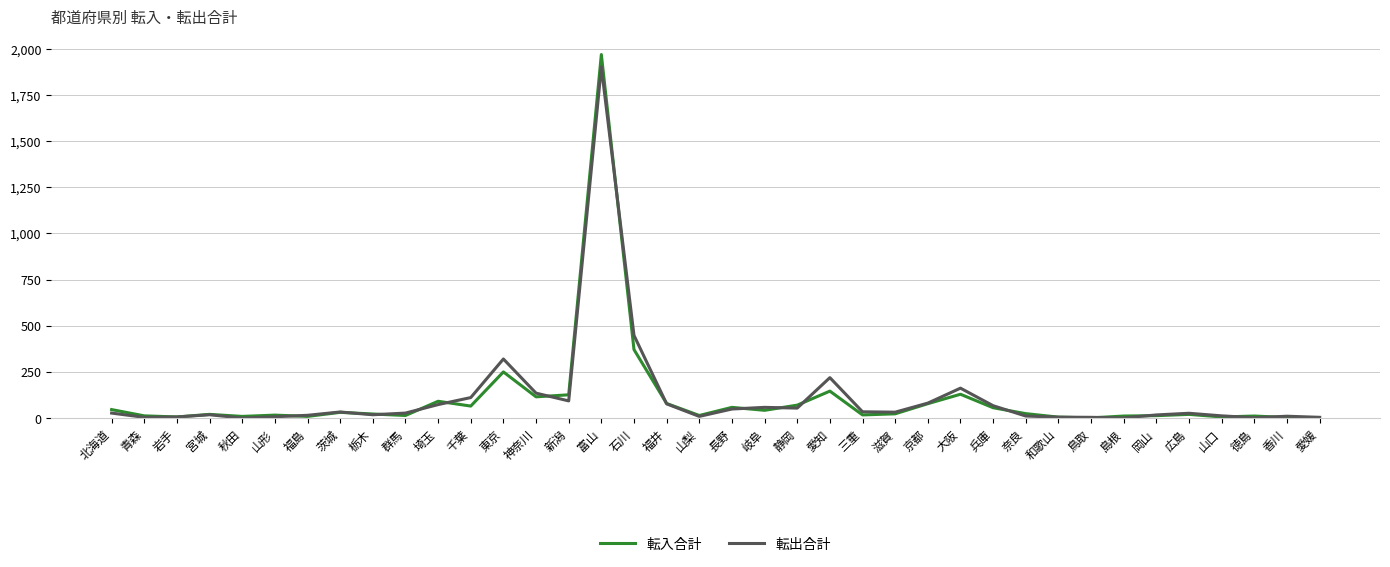

At which label is 転入合計 closest to 985?

石川